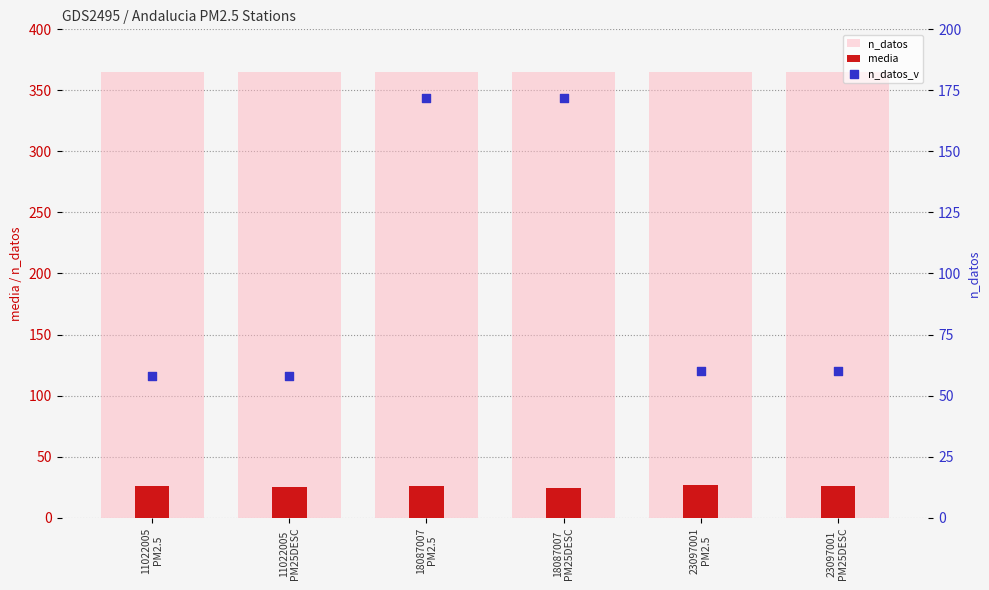

At which category is the sum across all series the highest?

18087007
PM2.5